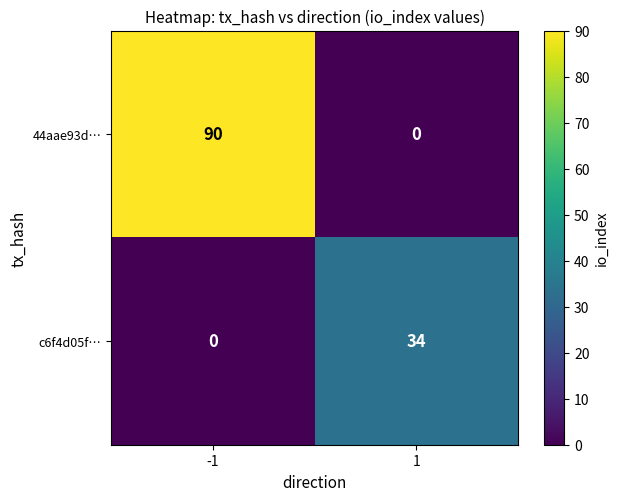

Rank the series by their maximum value, from lowest to highest.

c6f4d05f…, 44aae93d…